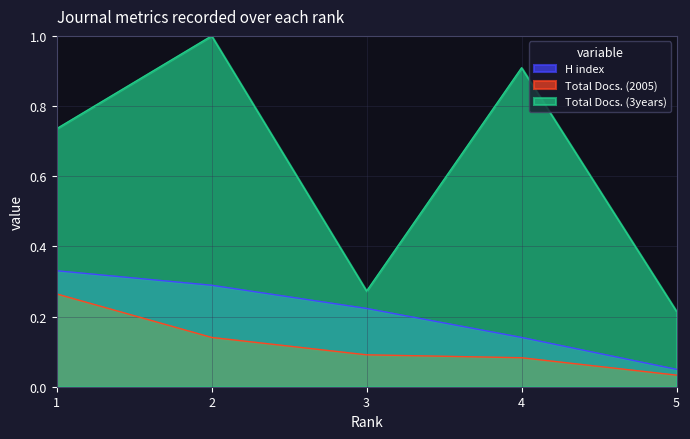

Is the value of Total Docs. (2005) at 3 greater than the value of Total Docs. (3years) at 4?

No